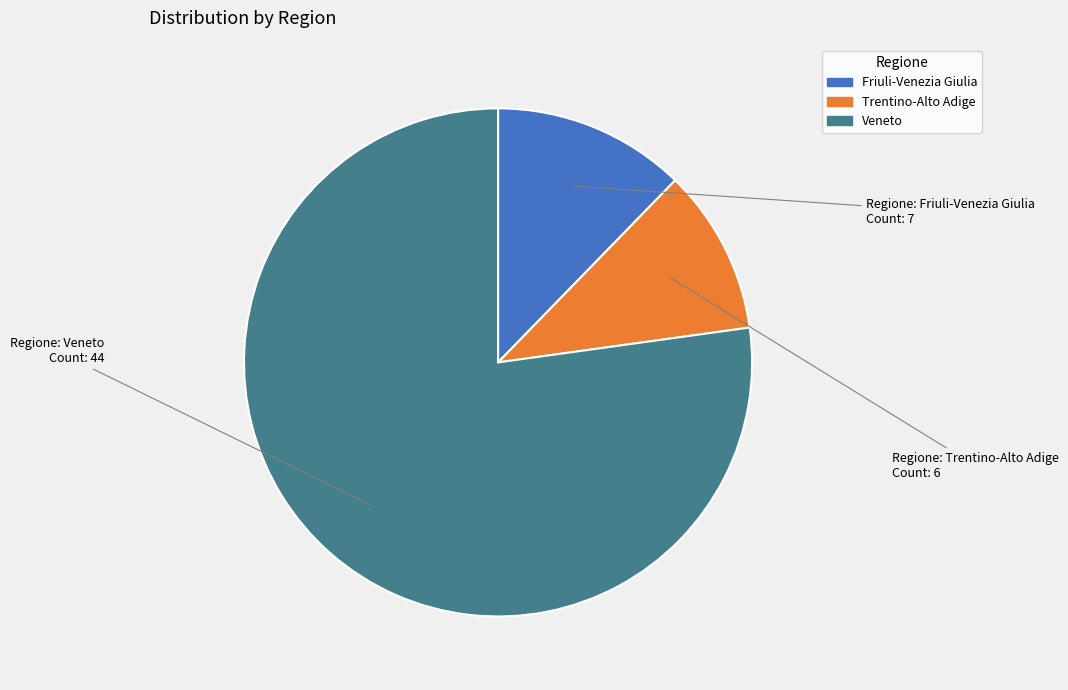

How many segments does this pie chart have?

3